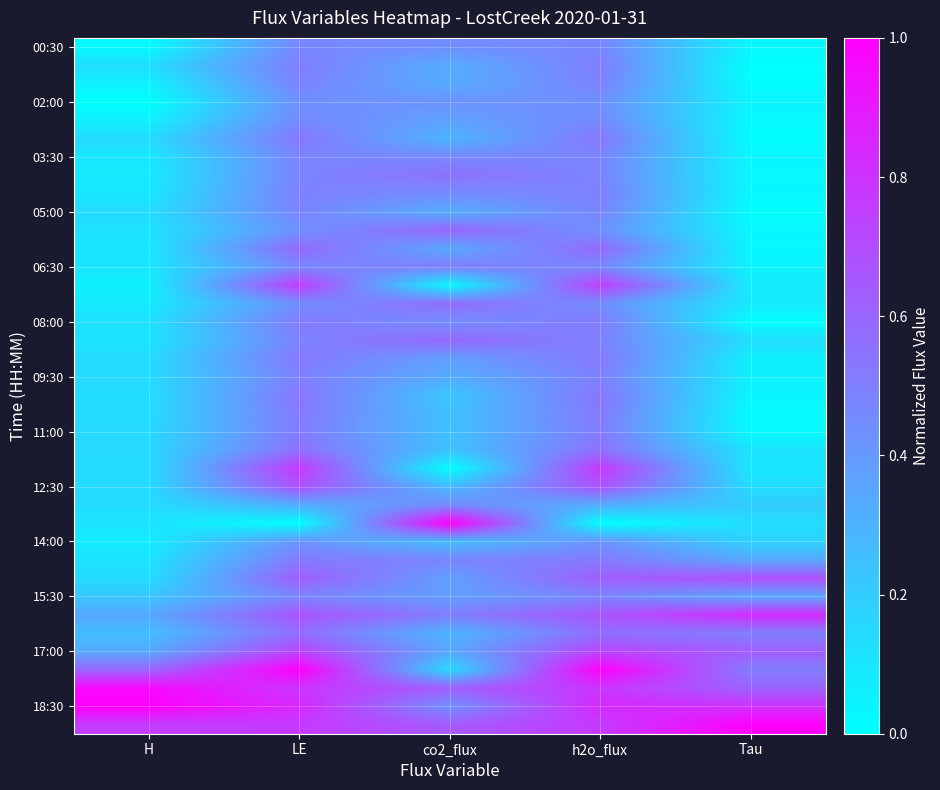

What is the spread (max minus min) of values at h2o_flux?

1.0